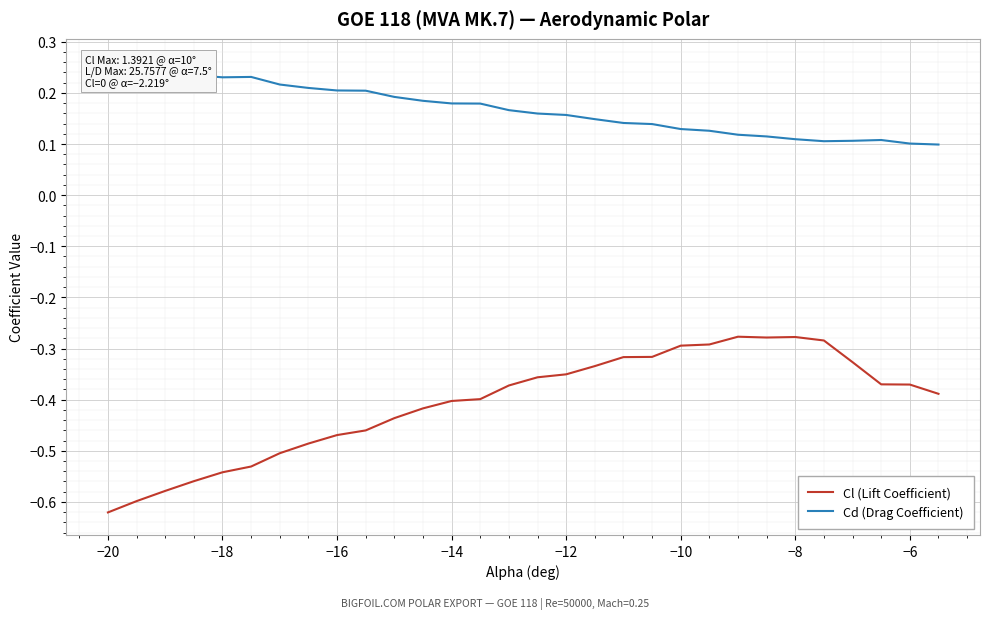

True or false: Cd (Drag Coefficient) and Cl (Lift Coefficient) intersect in this chart.

False